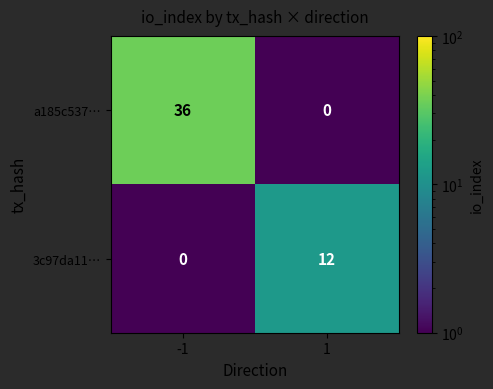

True or false: a185c537… has a value of 11 at 1.

False